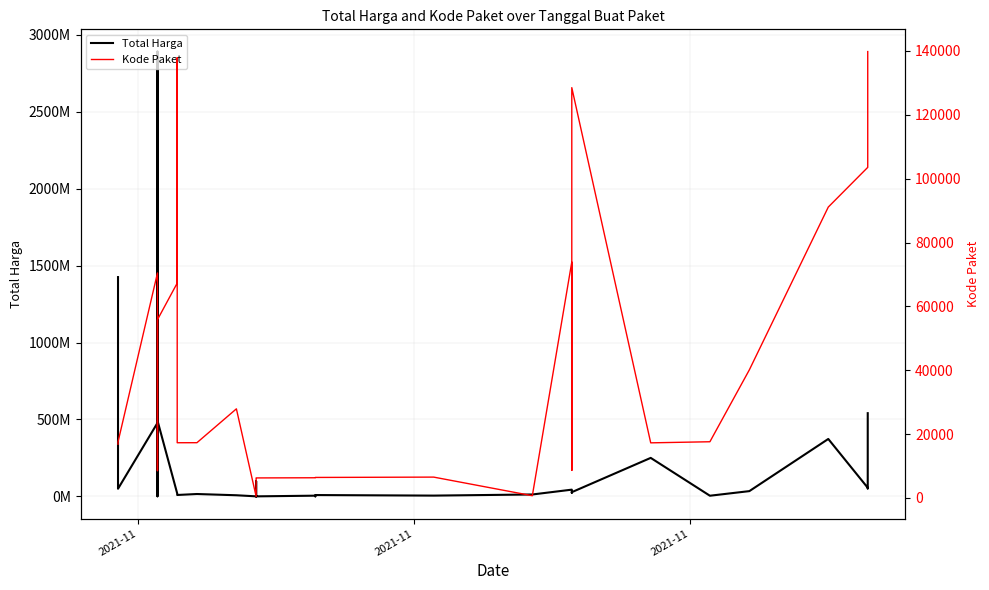

Reading left to right, list all the values displayed in this chart.

Total Harga: 1425867900	49730040	477600000	34000000	32441200	577875	464002100	39440000	2892122000	493000000	19175000	18900000	9180000	15513960	7401240	333600	78000	98772570	2772000	265000	4672200	182000	8742500	5129000	12453900	43859200	23653000	27412000	250350000	4350000	34292000	373404000	56152800	51601000	541071000
Kode Paket: 16823	17509	70453	8530	8646	8668	13652	28271	28425	55826	67279	137876	17272	17283	27891	464	5449	5997	6214	6246	6300	6350	6397	6503	675	73894	8601	128516	17238	17580	40112	91101	103541	117783	139817